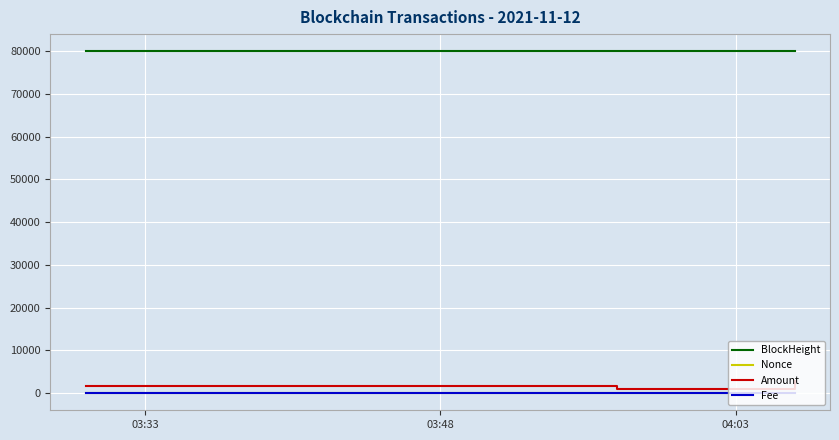

What is the minimum value for BlockHeight?

79976.0